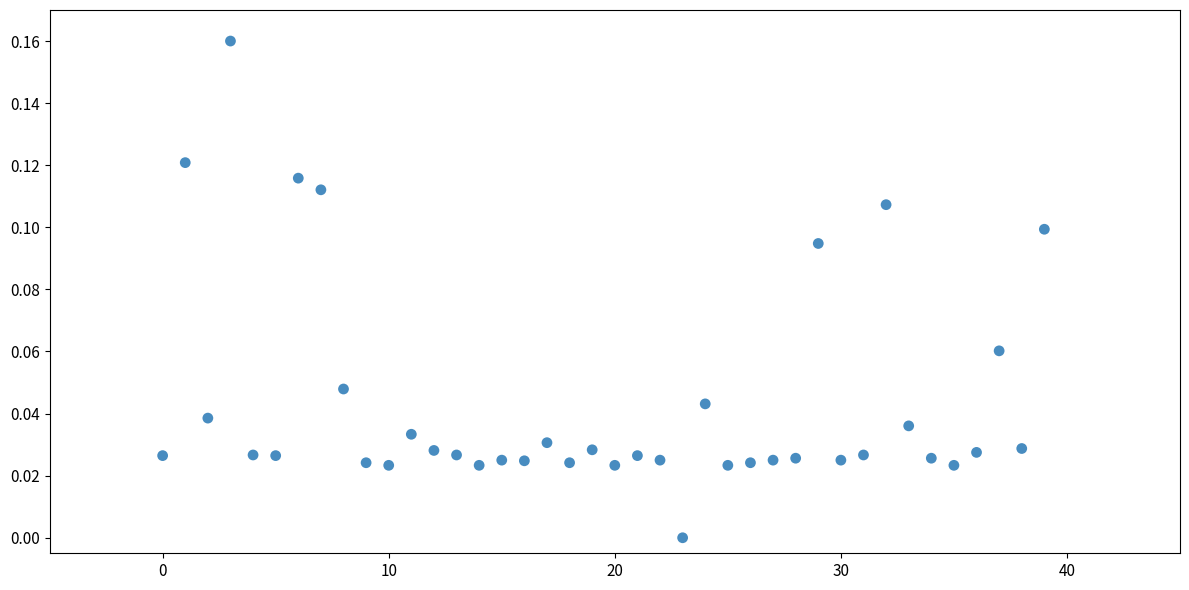

How many data points are displayed?

40